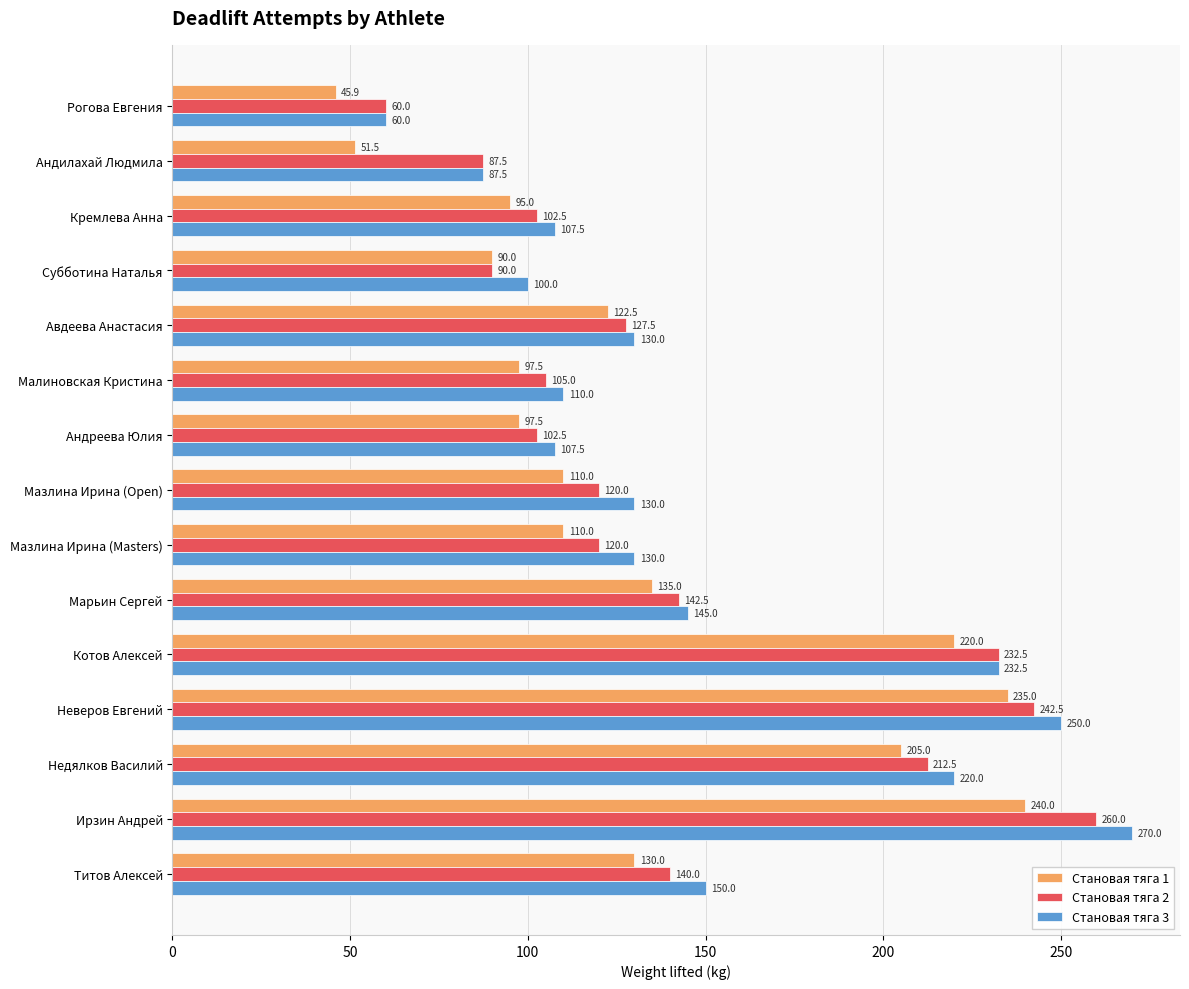

What is the highest value of the Становая тяга 1 series?

240.0